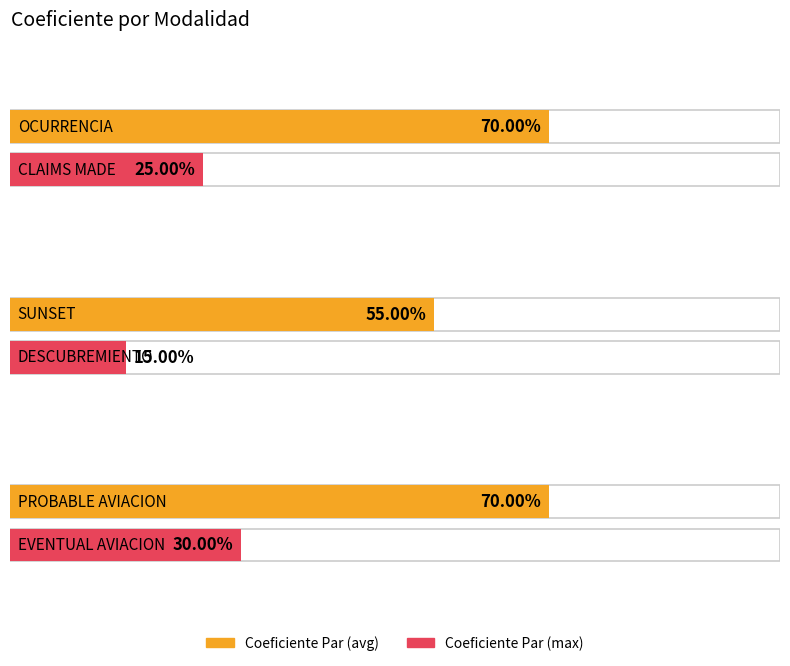

Does the chart contain any negative values?

No